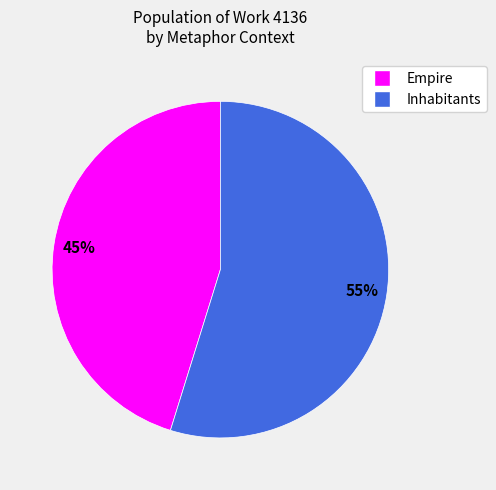

What is the largest slice in the pie chart?

Inhabitants